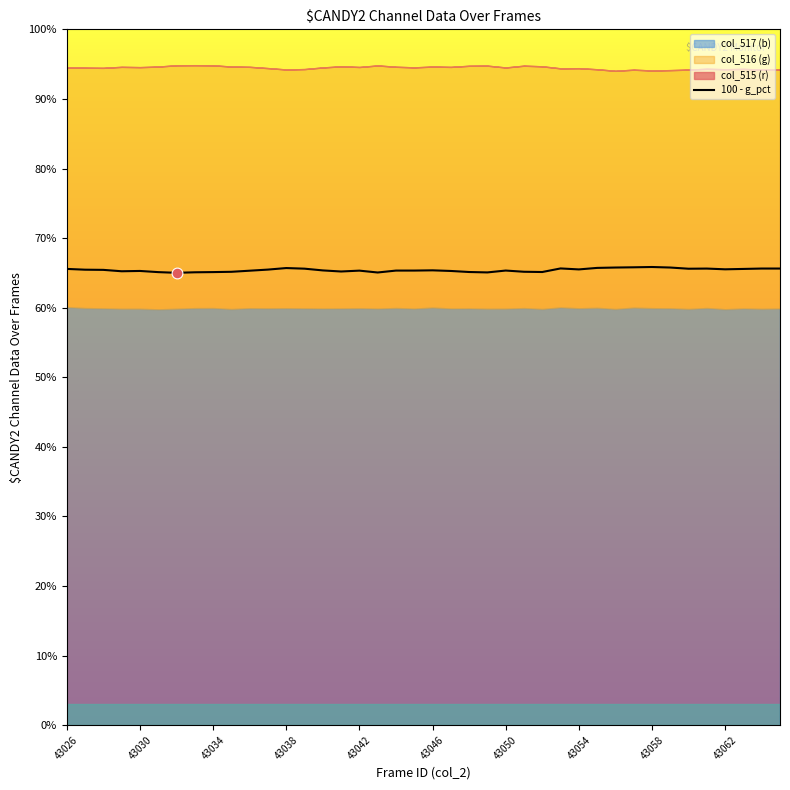

Is it true that 100 - g_pct equals 38.9 at 43034?

False